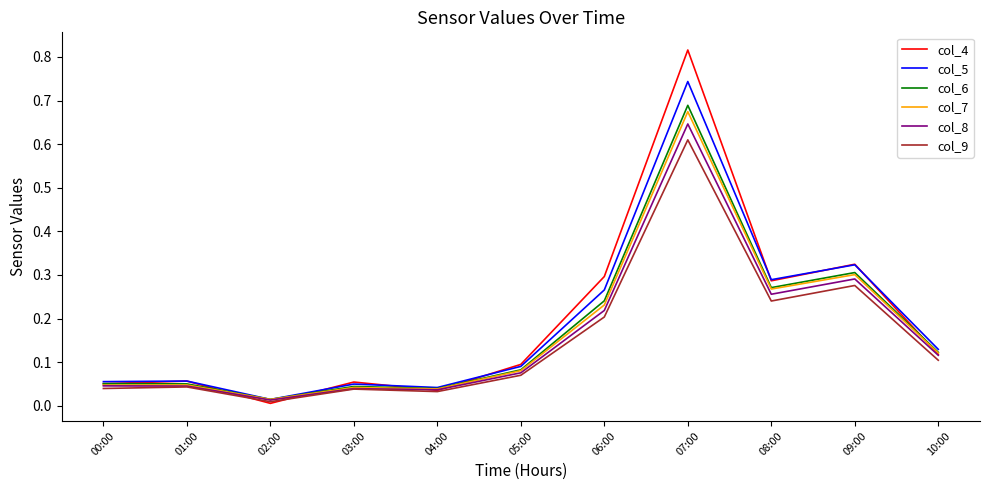

How many categories are shown in the chart?

11